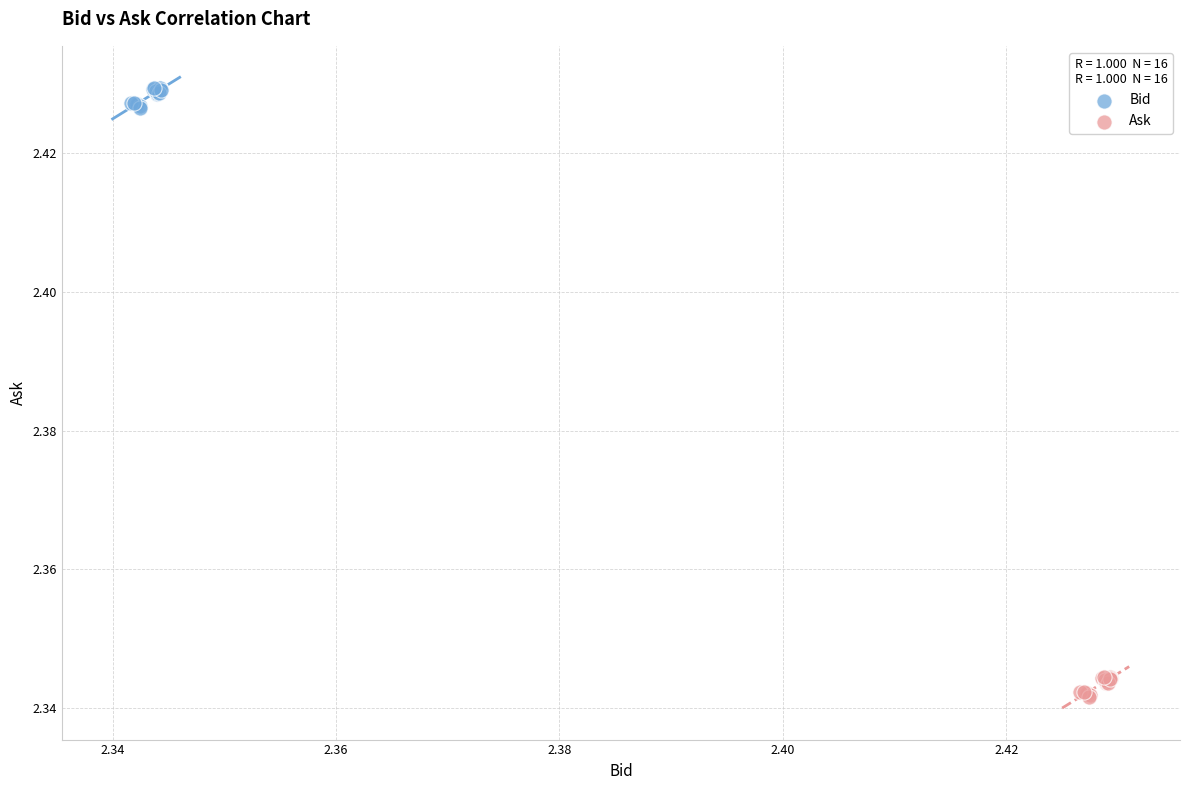

Which series contains the lowest Y value?

Ask